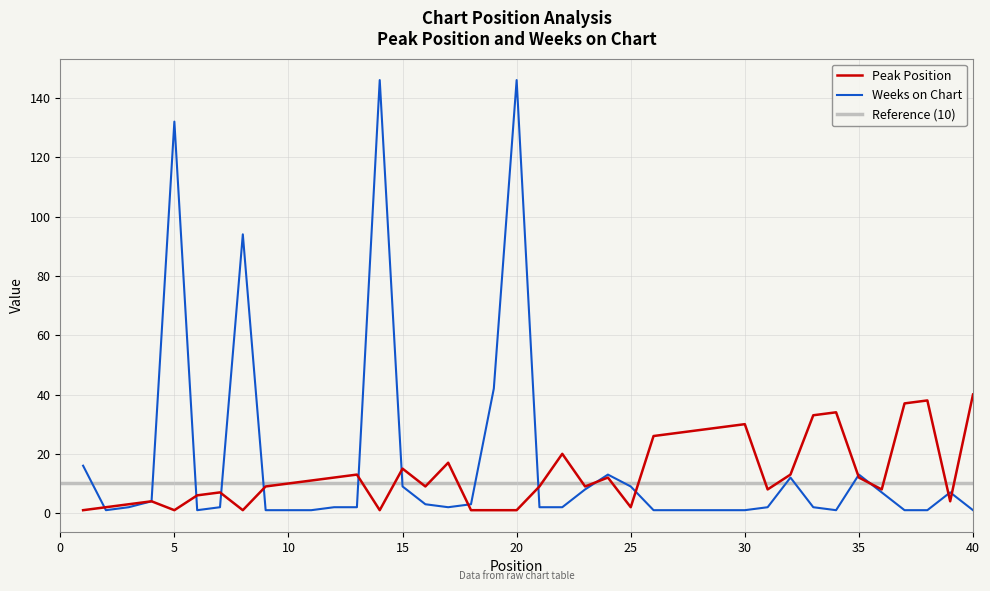

At which category is the sum across all series the highest?

14